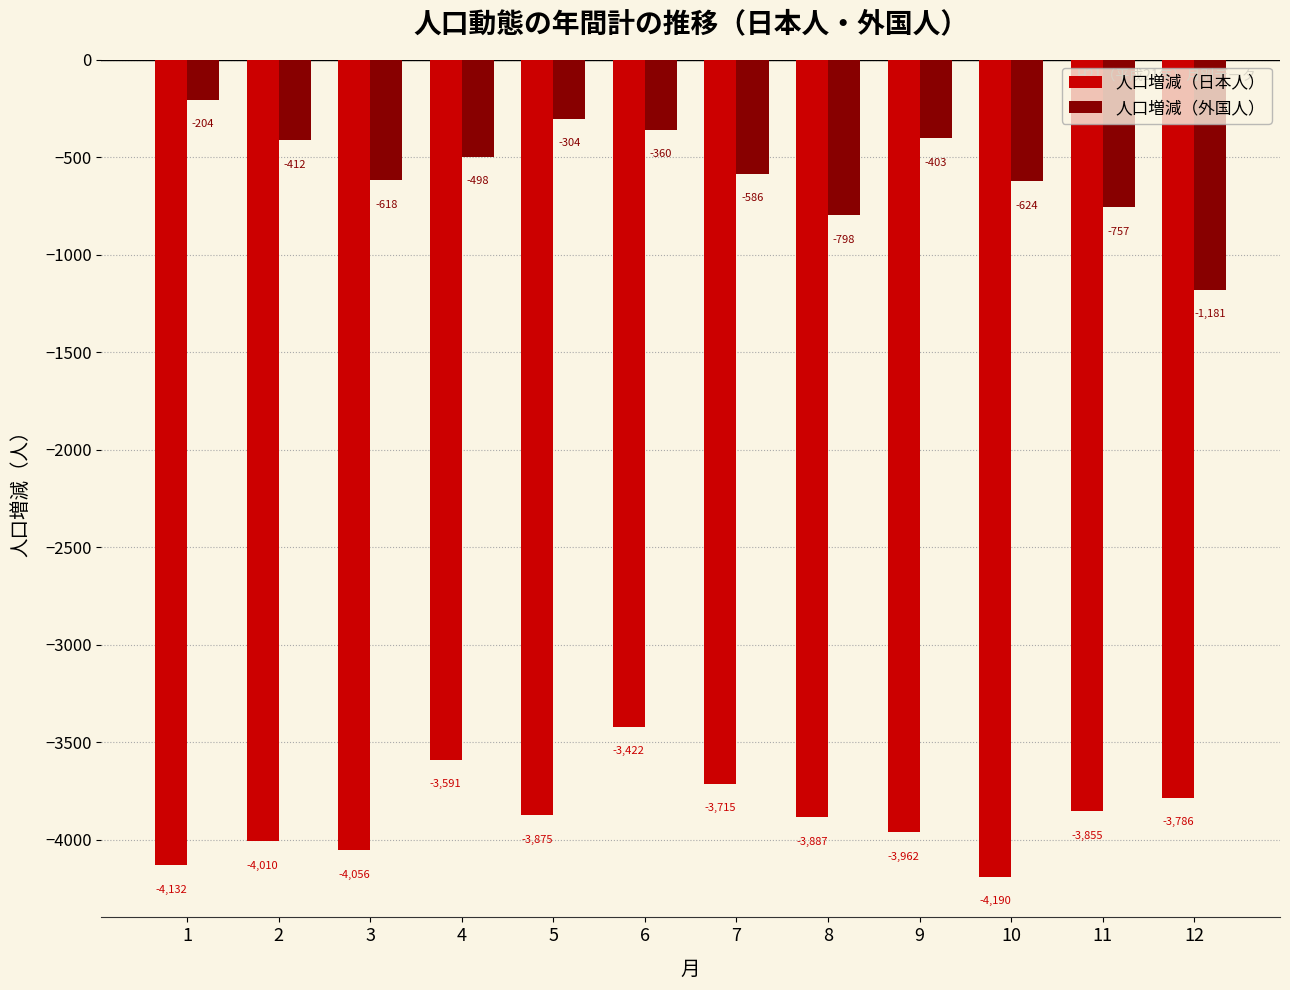

Which series has the widest spread of values?

人口増減（外国人）